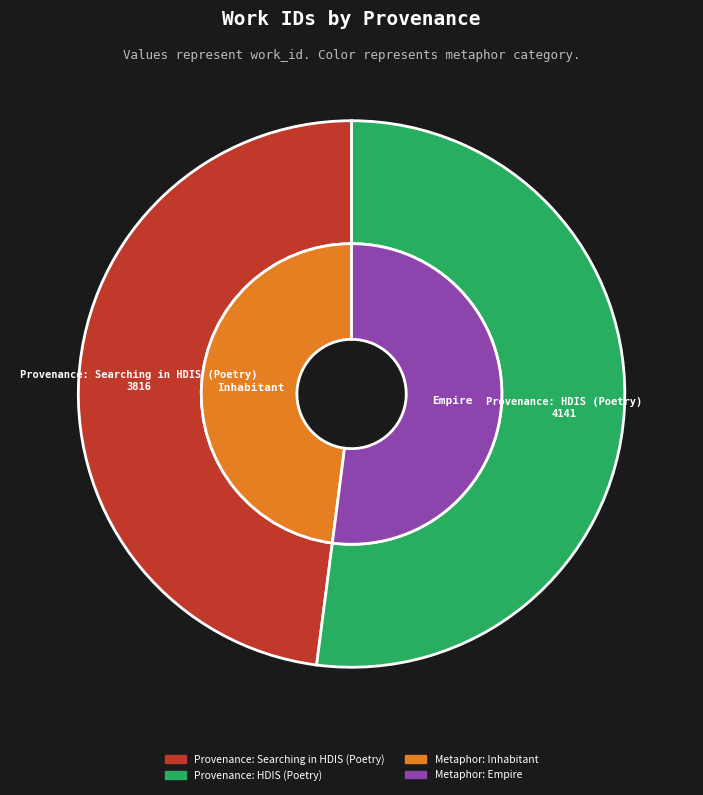

Between Provenance: HDIS (Poetry) and Provenance: Searching in HDIS (Poetry), which is larger?

Provenance: HDIS (Poetry)